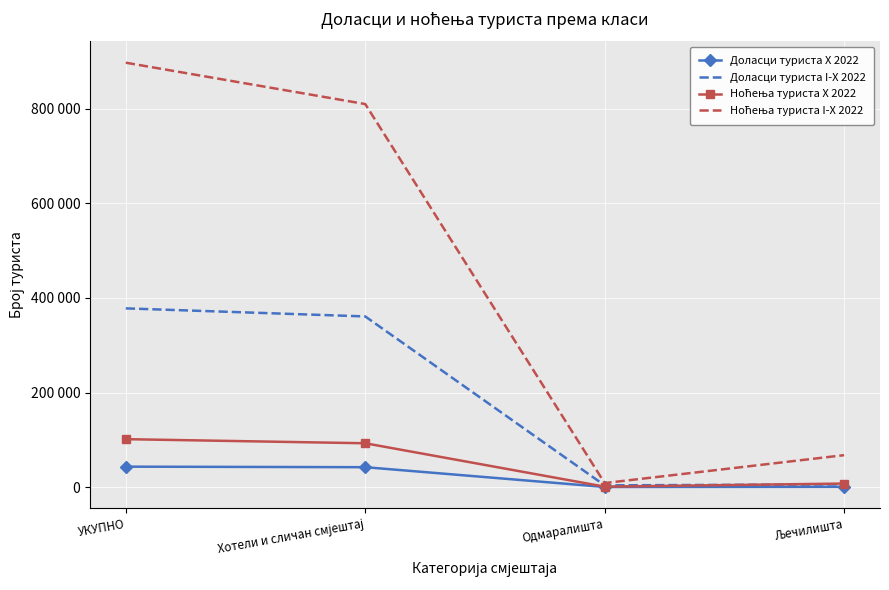

What is the minimum value shown in the chart?

384